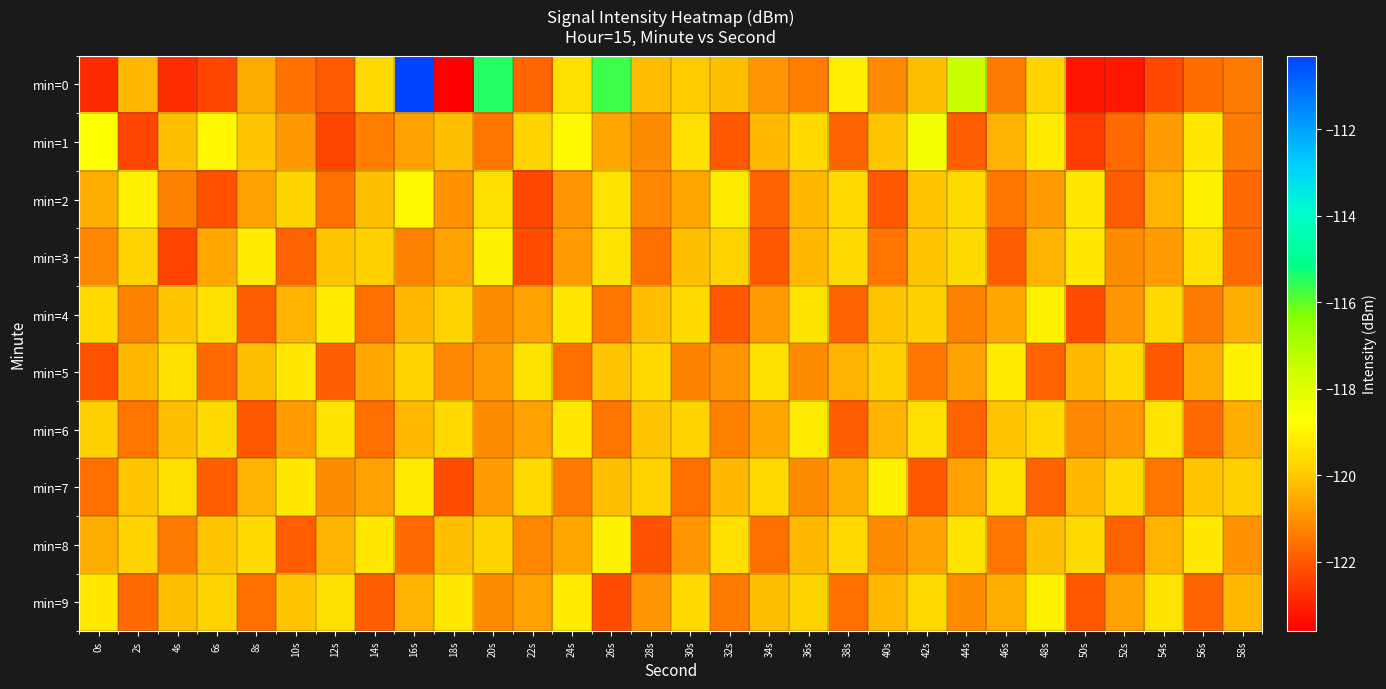

At which category is the sum across all series the highest?

16s